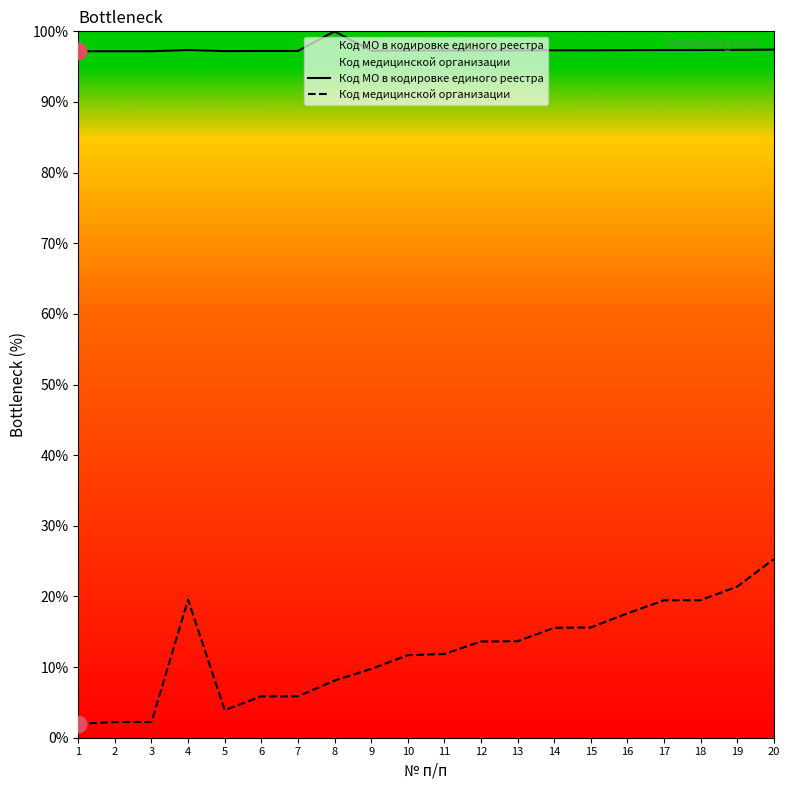

Is this an area chart (filled region under the line)?

No